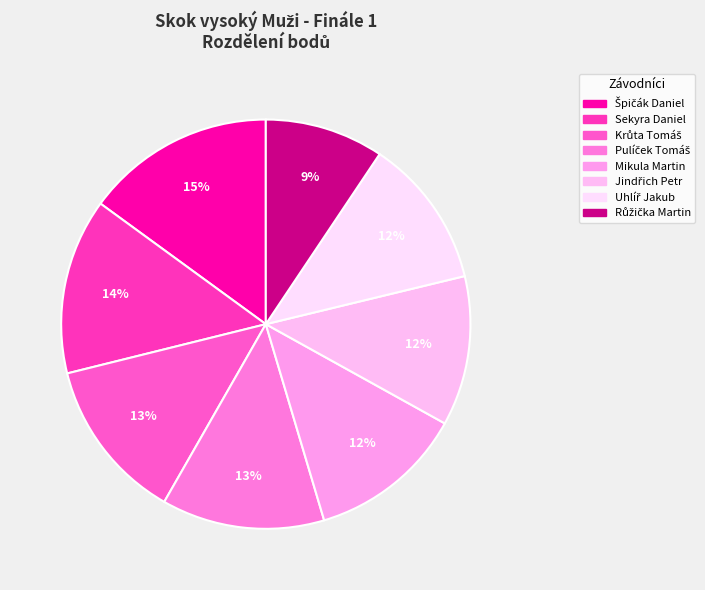

How many segments does this pie chart have?

8